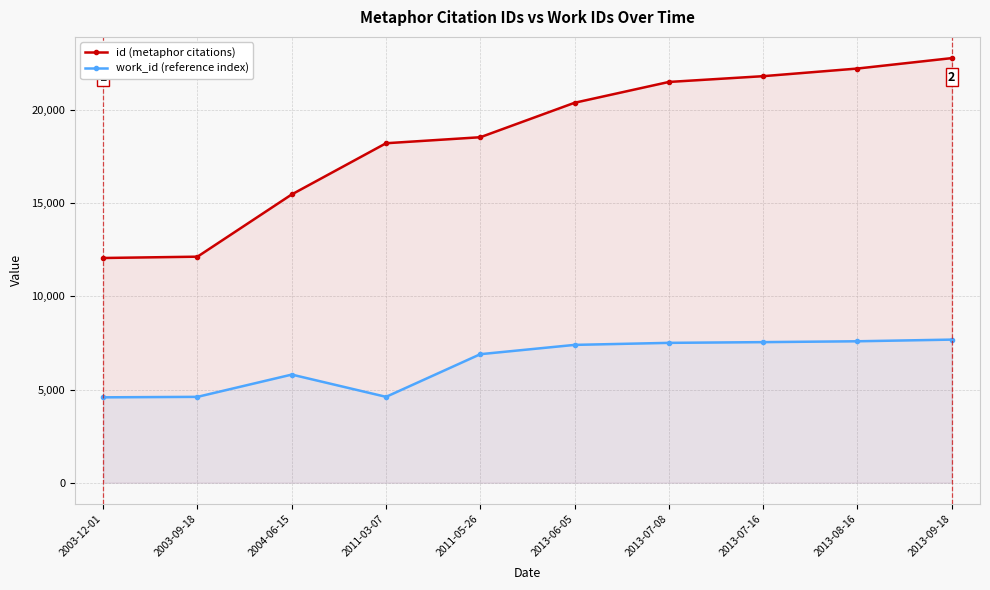

True or false: id (metaphor citations) and work_id (reference index) intersect in this chart.

False